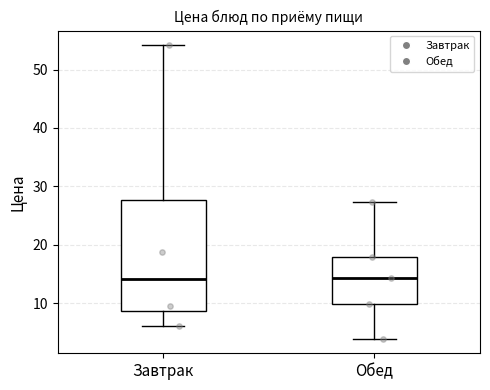

Comparing the boxes themselves (not the whiskers), which one is the tallest?

Завтрак